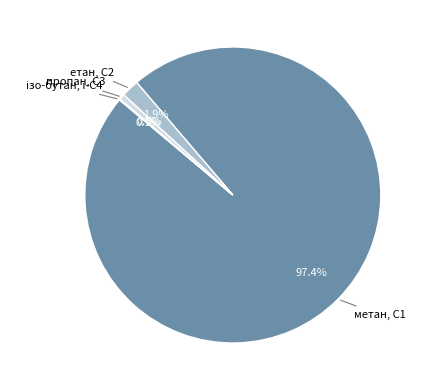

Does метан, С1 represent more than half of the total?

Yes